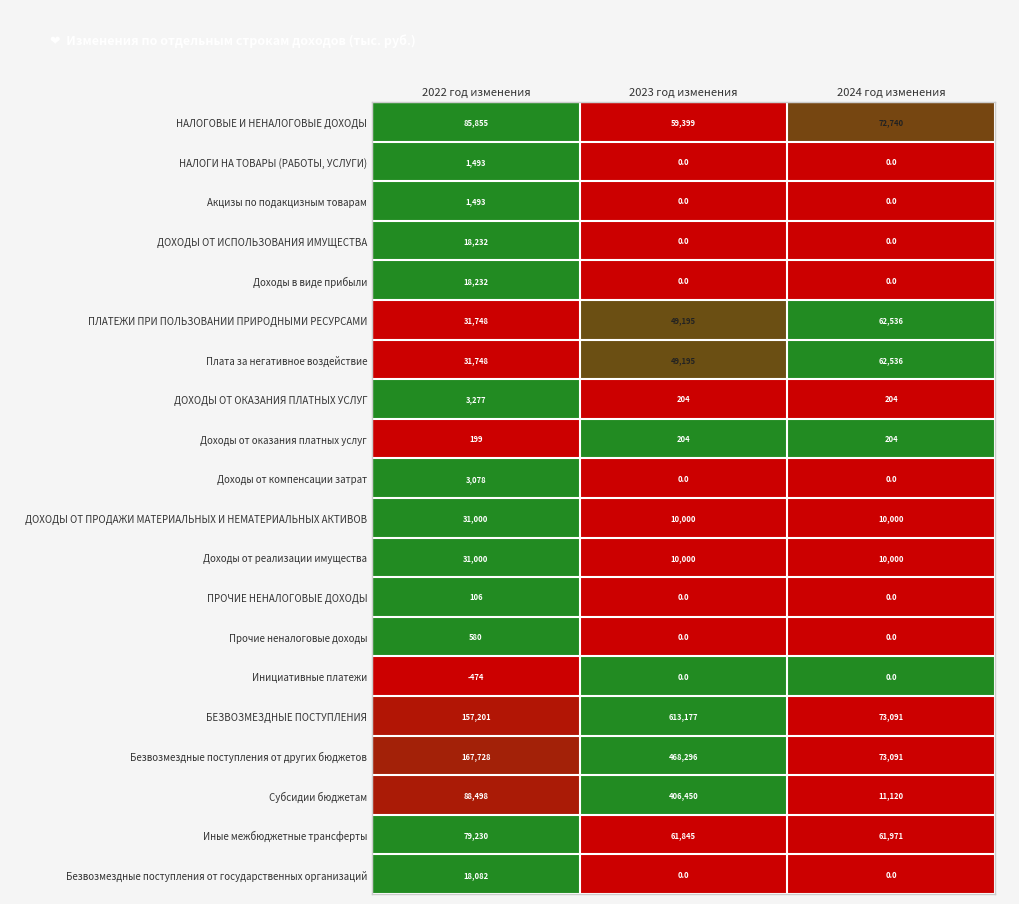

The value of ДОХОДЫ ОТ ОКАЗАНИЯ ПЛАТНЫХ УСЛУГ at 2022 год изменения is 2284. True or false?

False